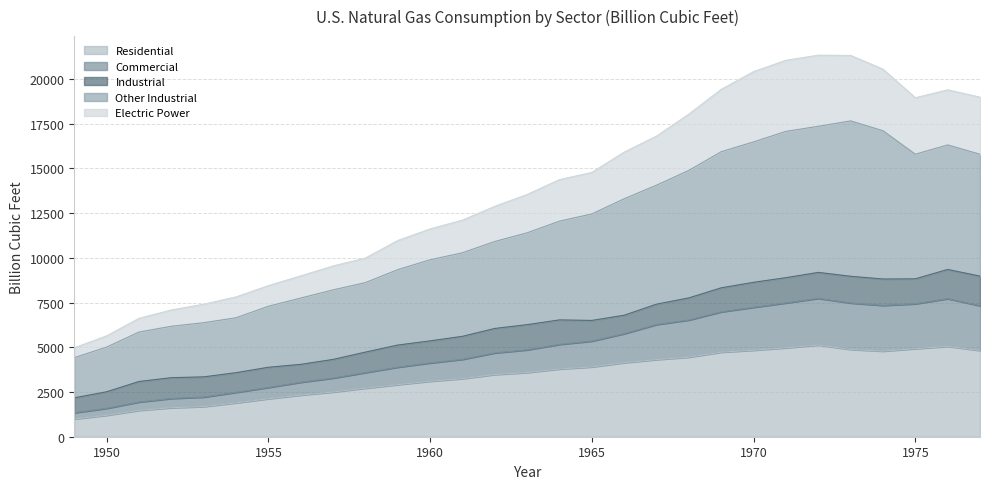

What is the highest value of the Residential series?

5126.0